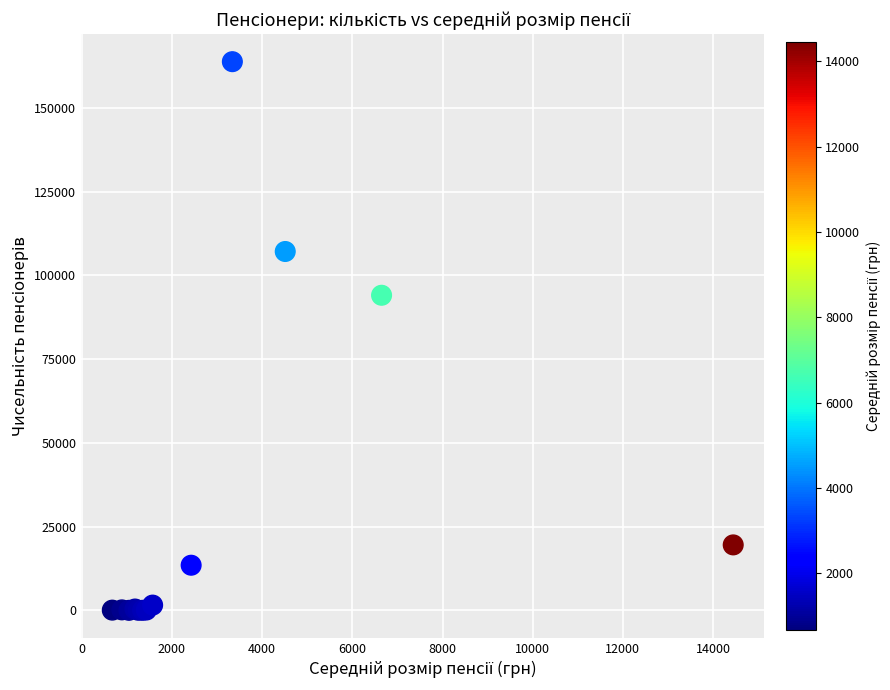

What Y value in the scatter plot is closest to 81903?

94063